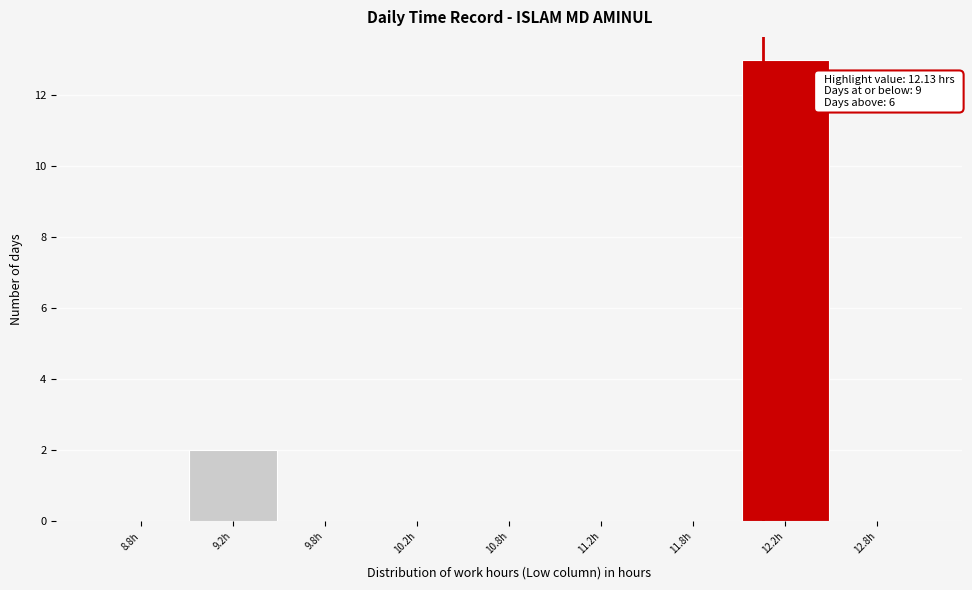

Reading right to left, extract all data points from this chart.

12.8h=0	12.2h=13	11.8h=0	11.2h=0	10.8h=0	10.2h=0	9.8h=0	9.2h=2	8.8h=0